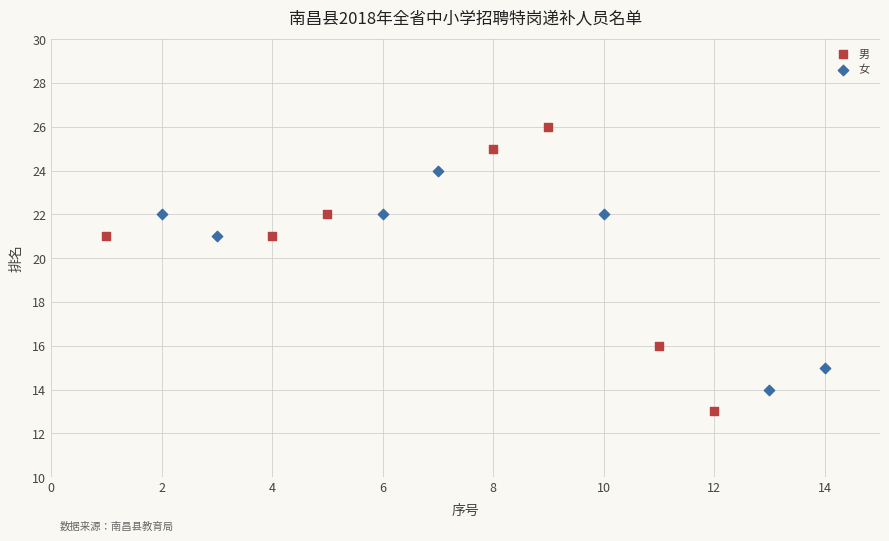

Which series reaches the maximum Y coordinate?

男